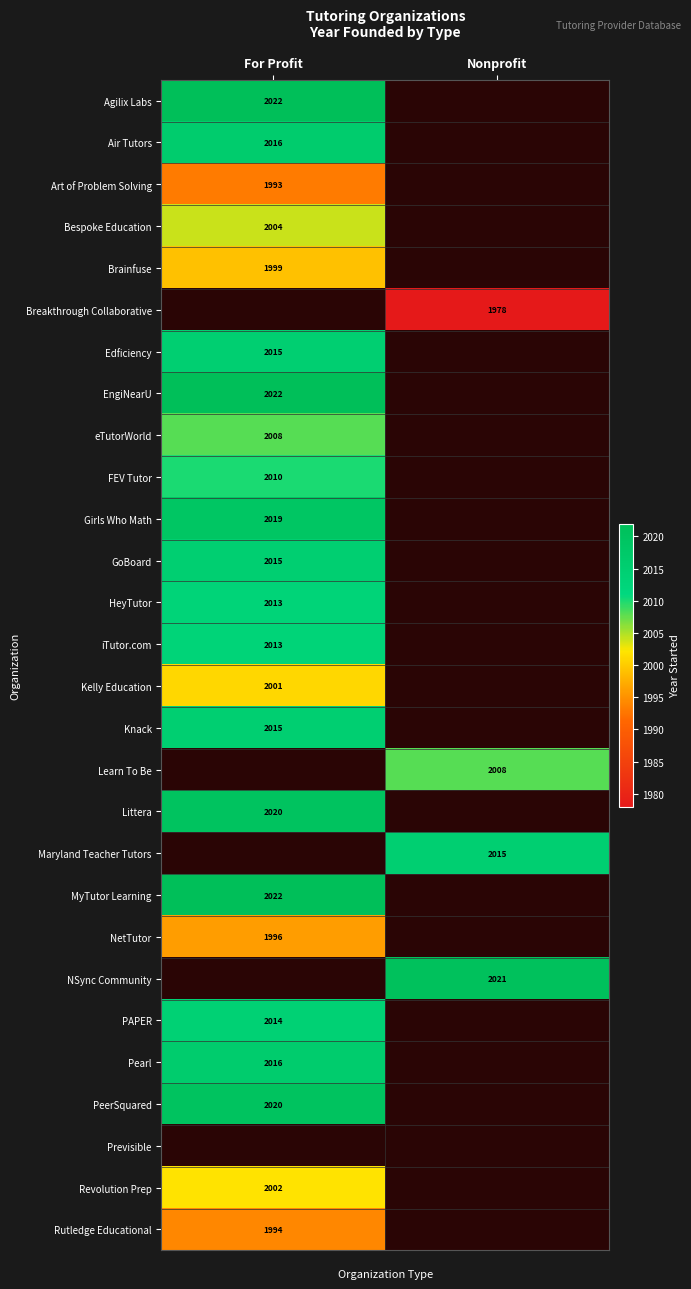

The Rutledge Educational series shows 3144 at For Profit. True or false?

False